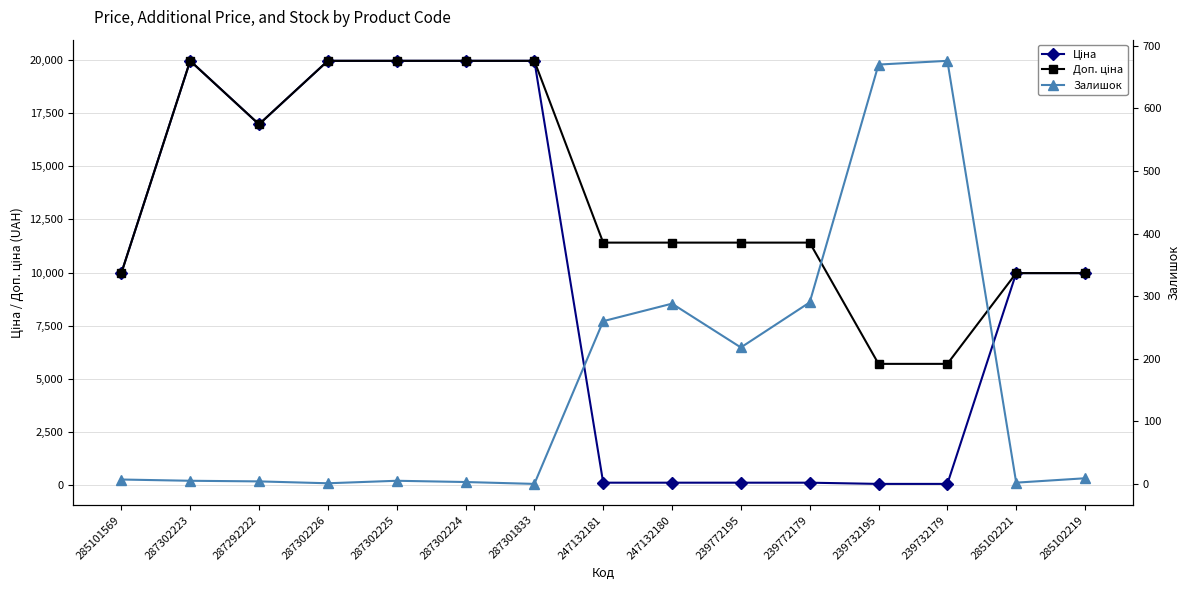

What is the sum of the Залишок values at 285101569 and 287302226?

8.0